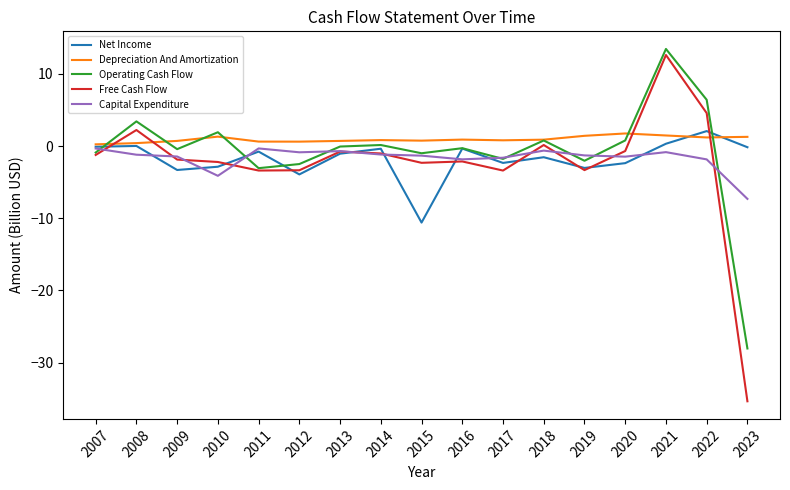

The Free Cash Flow series shows -3.3 at 2019. True or false?

True